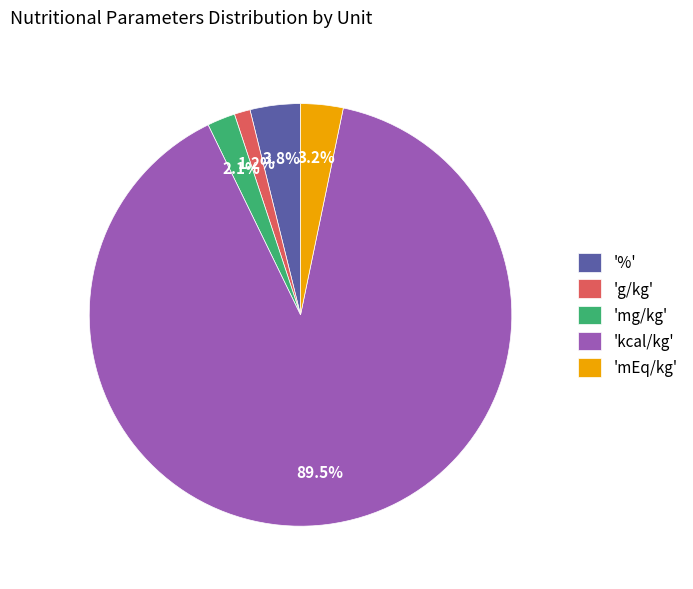

Is there any slice that represents more than half of the pie?

Yes